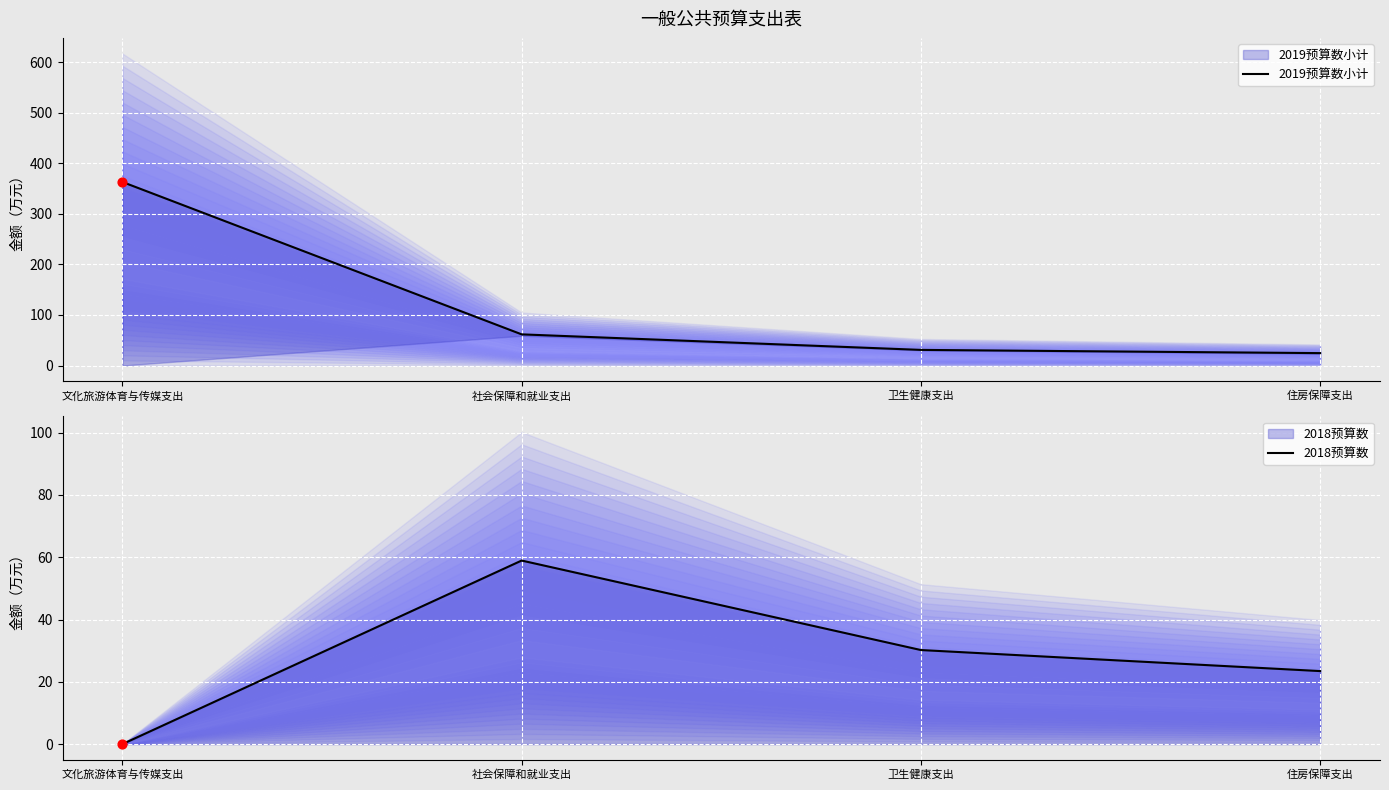

What is the total value across all series at 文化旅游体育与传媒支出?

363.0